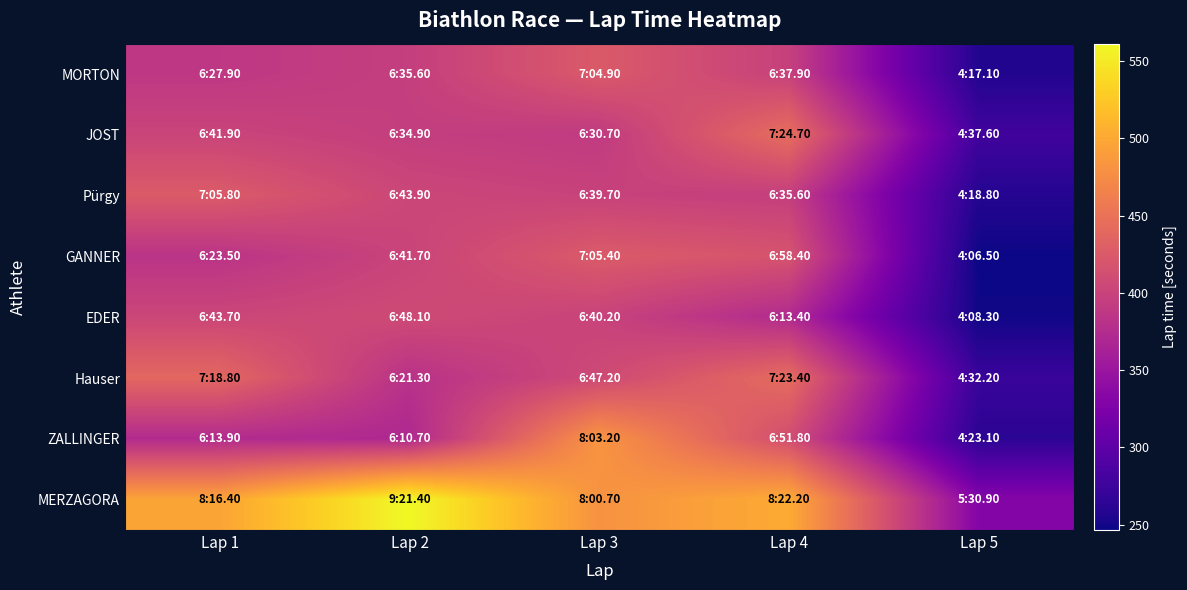

How many categories are shown in the chart?

5